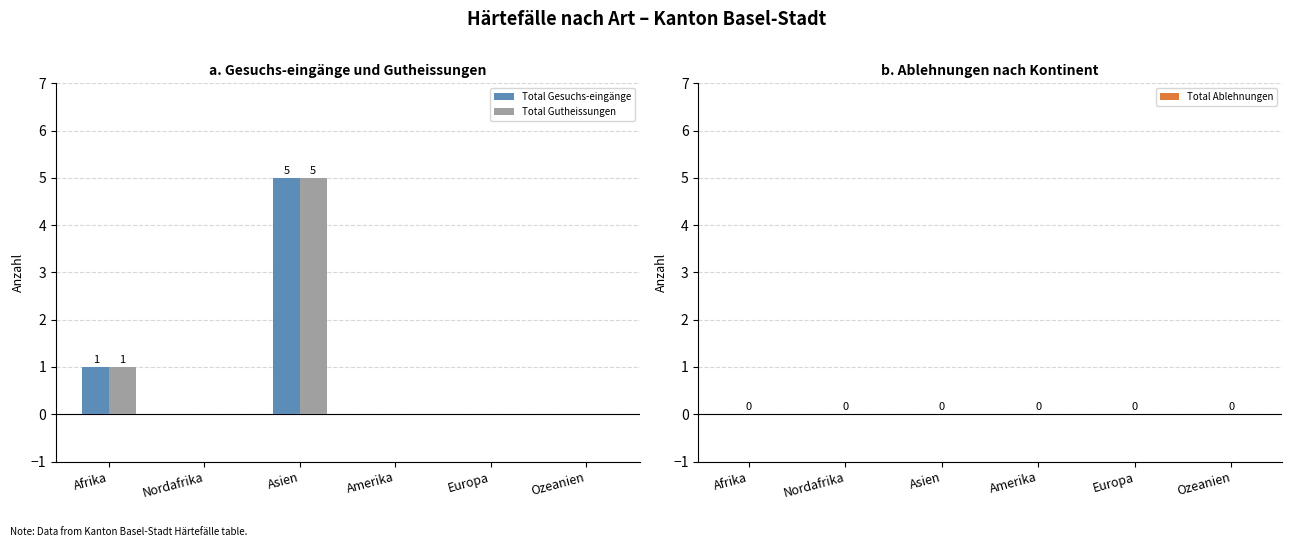

At which category is the sum across all series the highest?

Asien